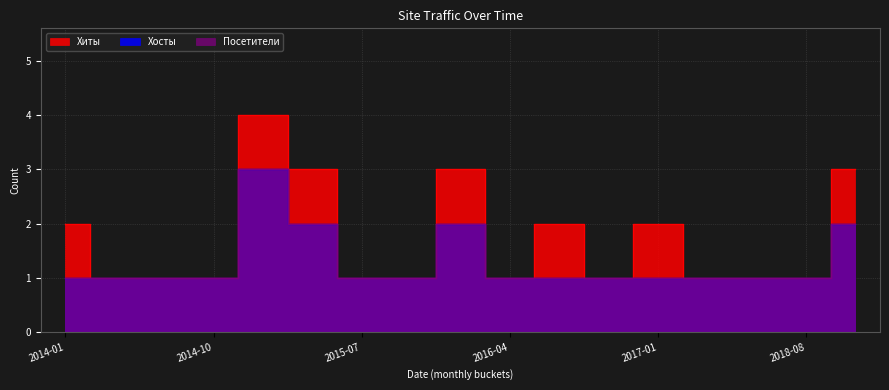

Which series has the largest total across all categories?

Хиты